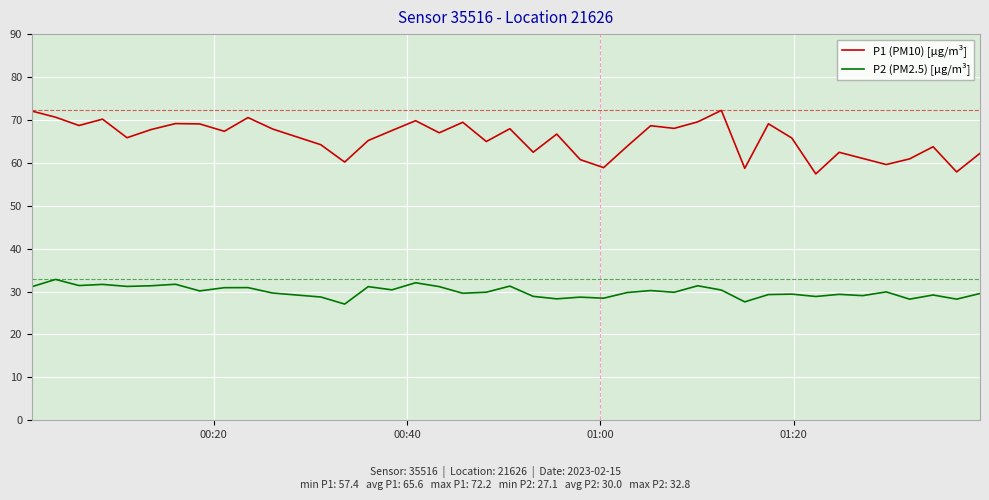

What is the average value of the P1 (PM10) [µg/m³] series?

65.6